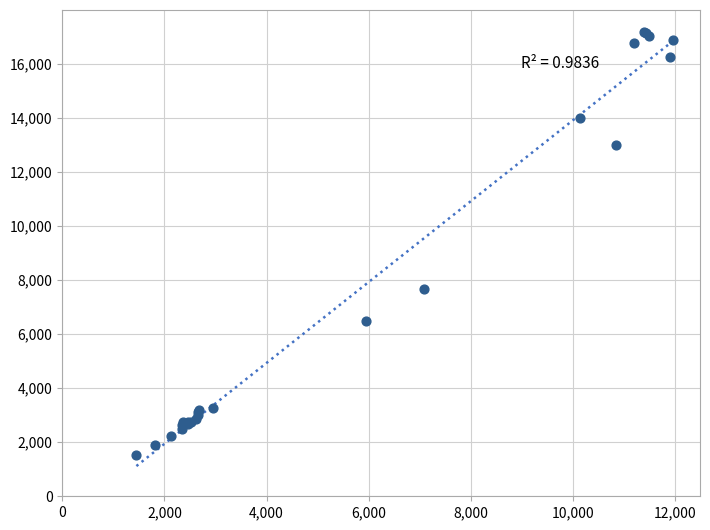

What Y value in the scatter plot is closest to 9351?

7658.6